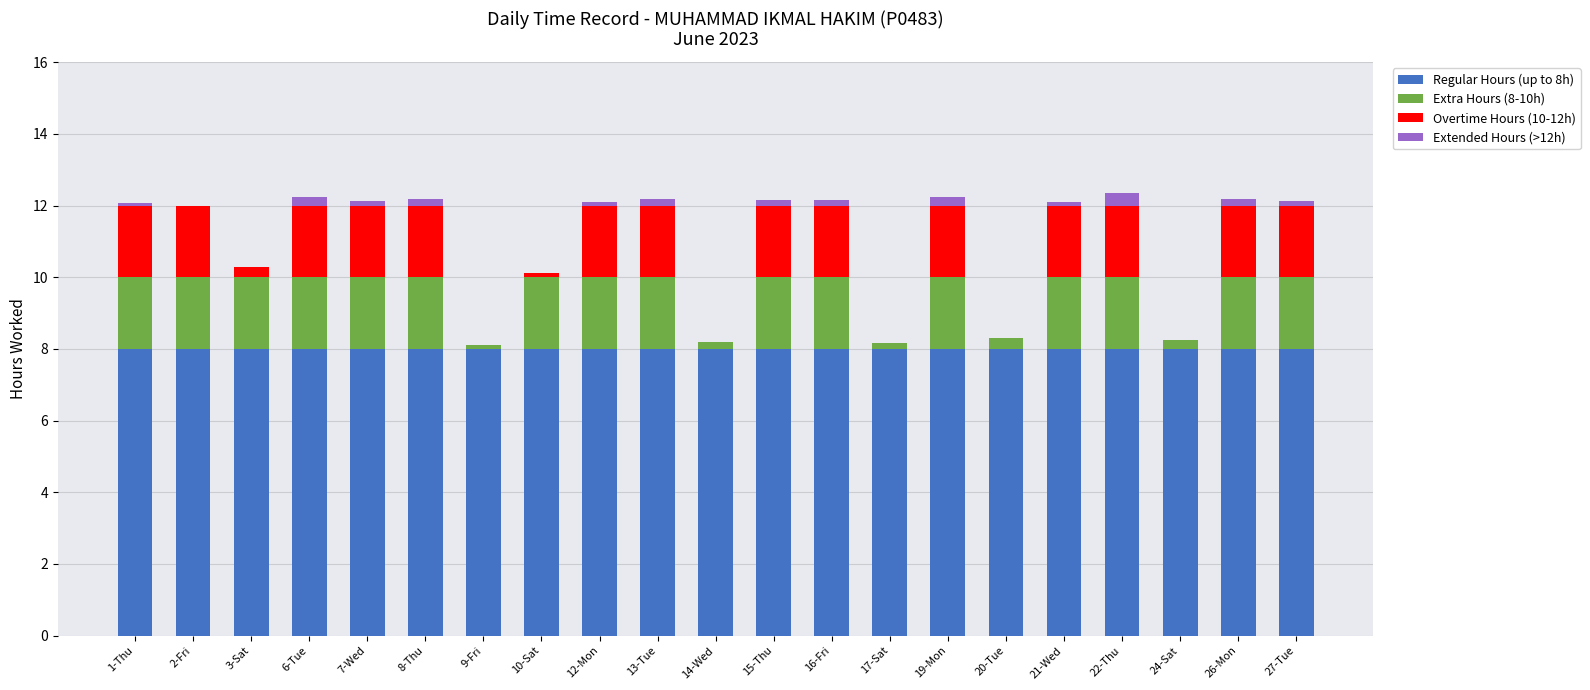

What is the maximum value for Regular Hours (up to 8h)?

8.0